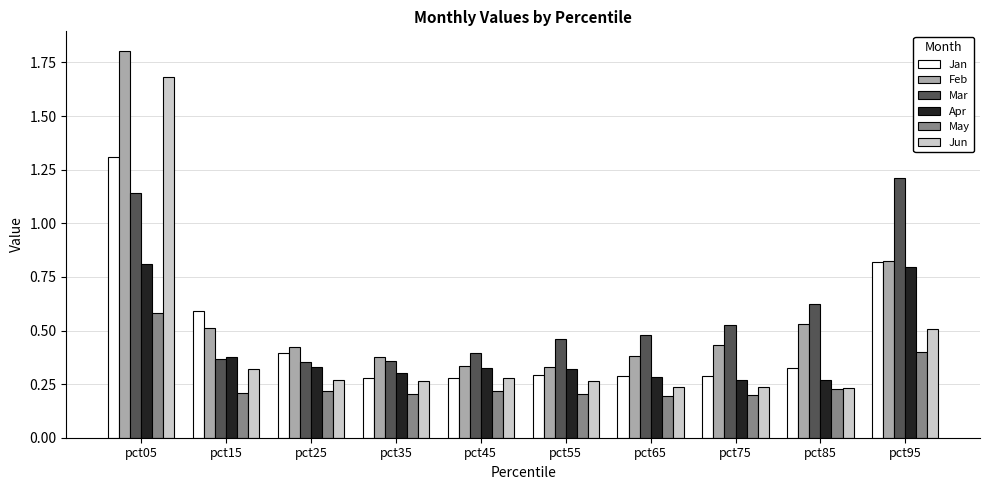

Which label corresponds to the largest value in the chart?

pct05